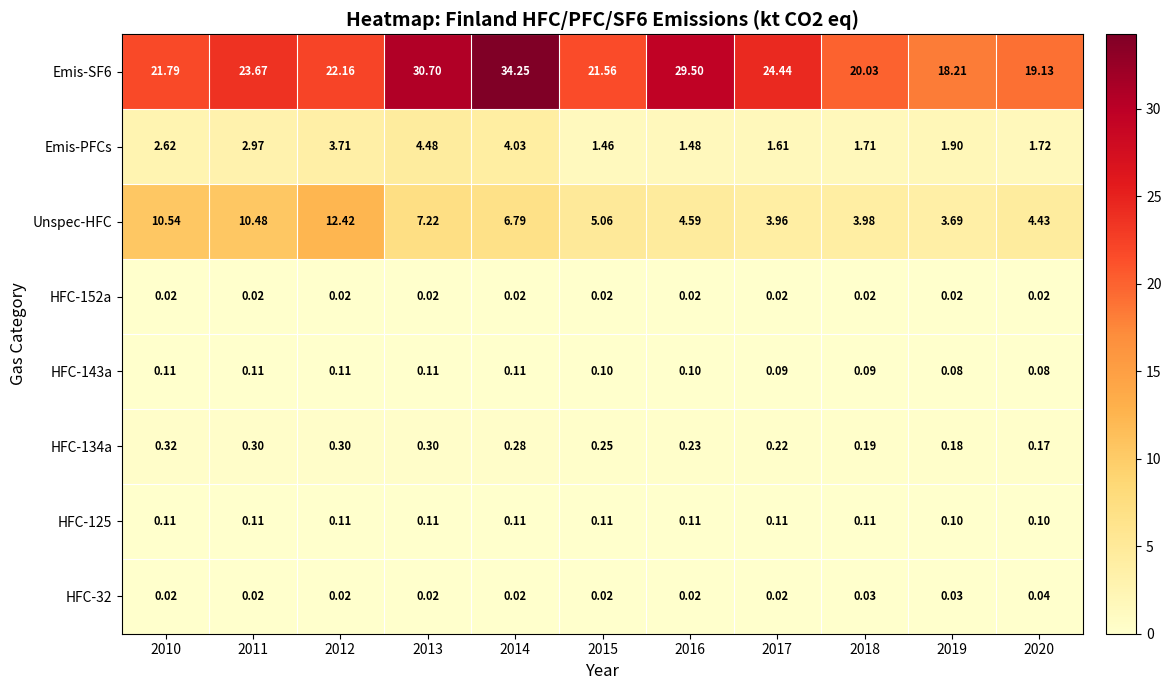

At how many categories does at least one series exceed 25?

3